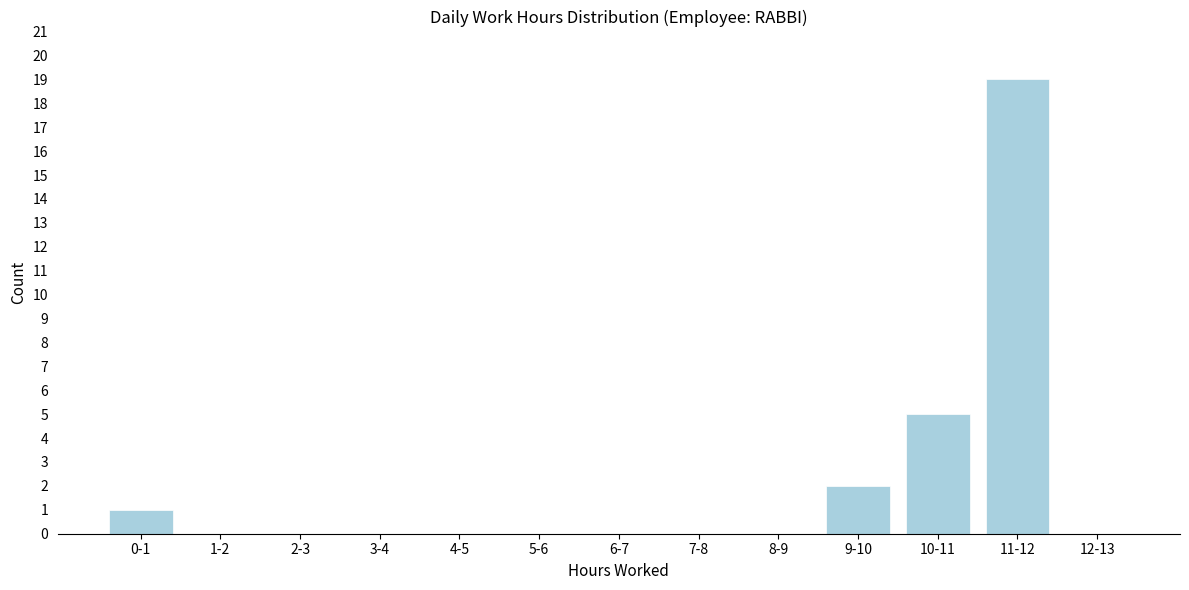

Reading left to right, transcribe all the data shown in this chart.

0-1=1	1-2=0	2-3=0	3-4=0	4-5=0	5-6=0	6-7=0	7-8=0	8-9=0	9-10=2	10-11=5	11-12=19	12-13=0